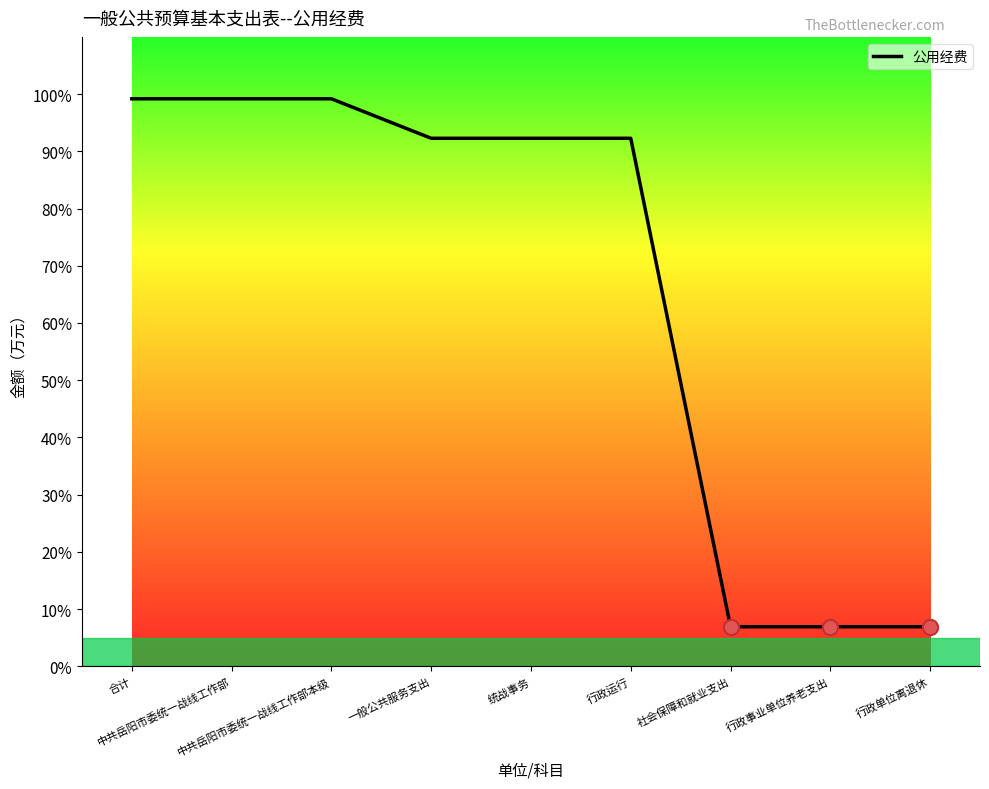

Approximately how many times larger is the value at 统战事务 compared to 中共岳阳市委统一战线工作部本级?

0.9